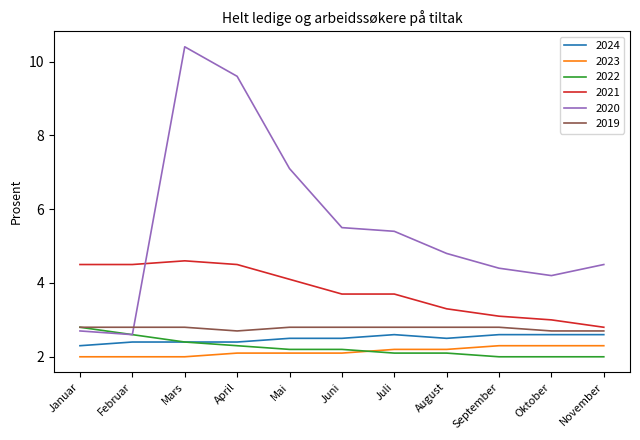

How many times do 2020 and 2021 cross each other?

1